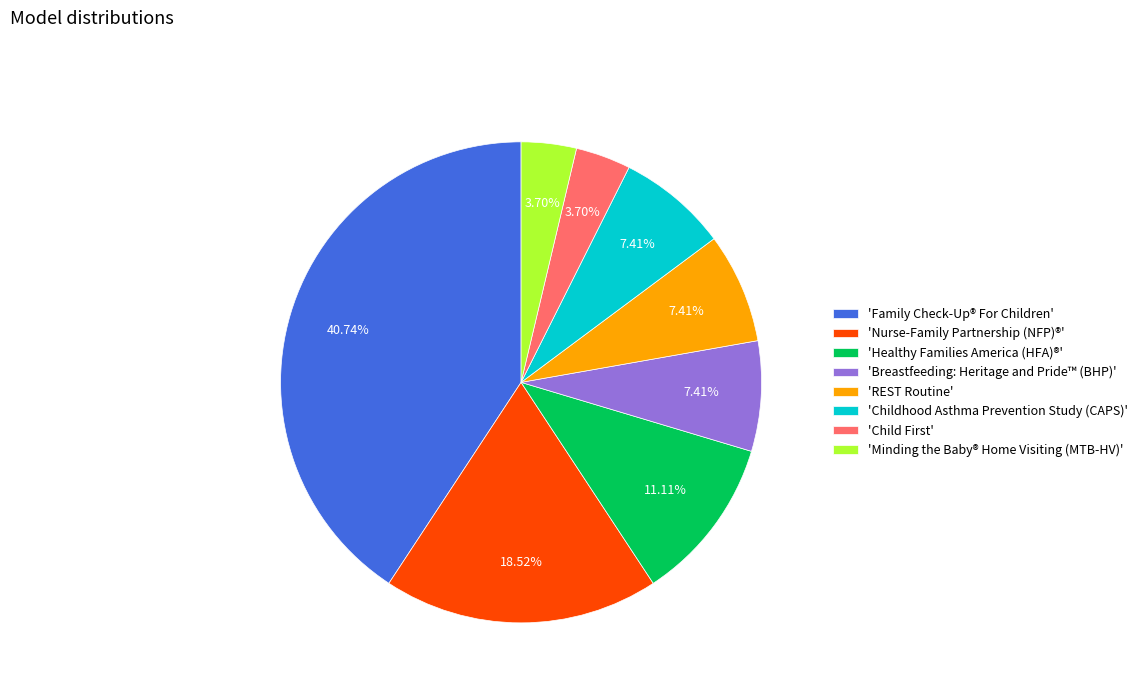

Combined, do 'Breastfeeding: Heritage and Pride™ (BHP)' and 'Childhood Asthma Prevention Study (CAPS)' account for over 50%?

No